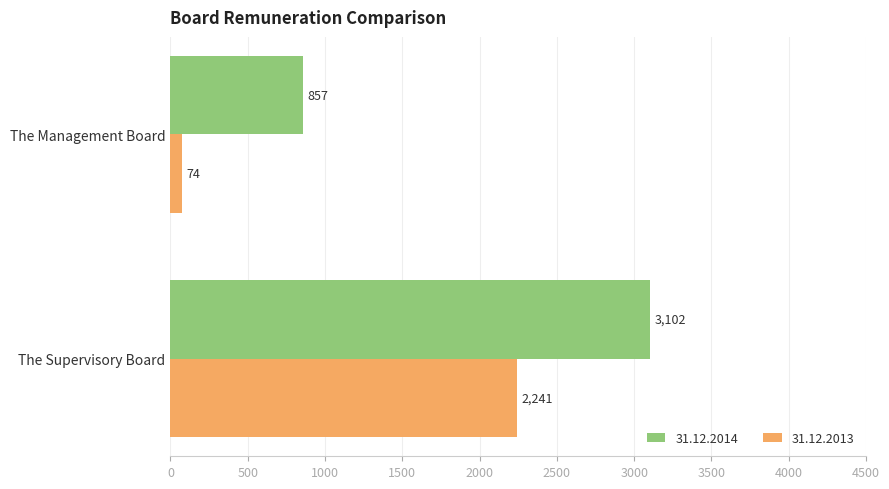

What are all the series names shown in the legend?

31.12.2014, 31.12.2013